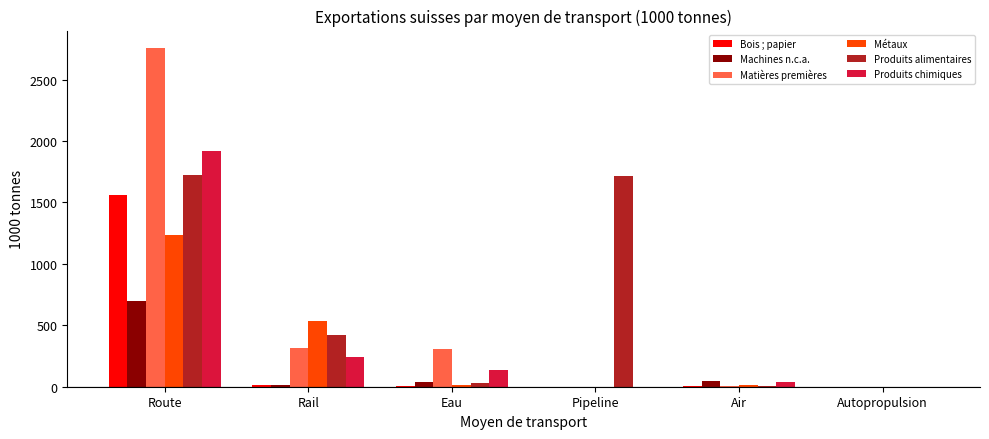

The Bois ; papier series shows 8.9 at Eau. True or false?

True